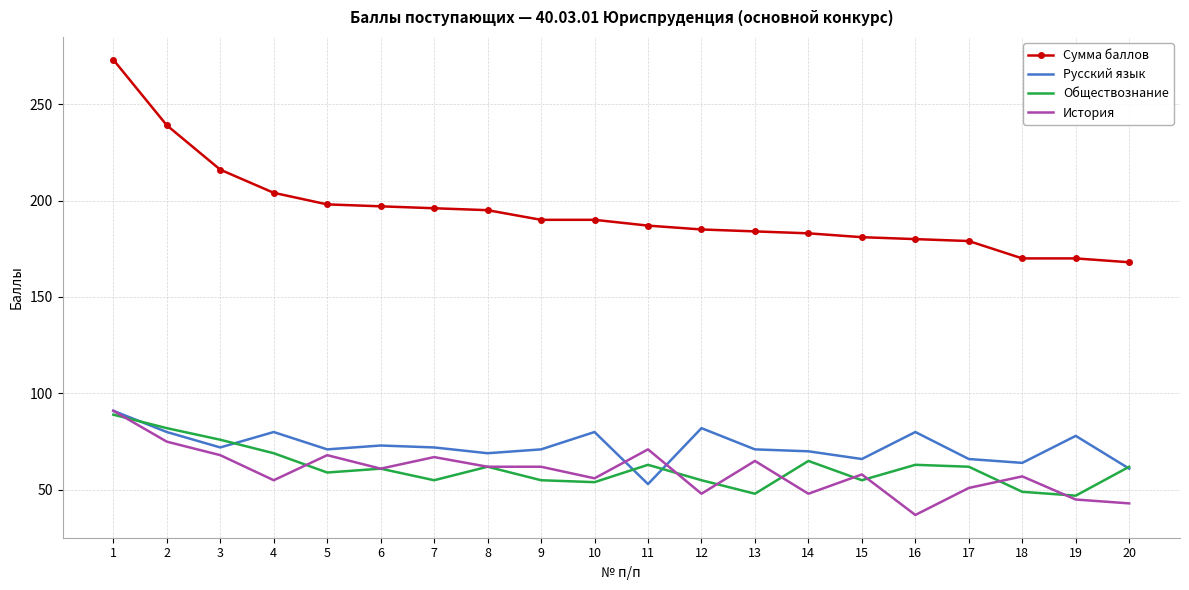

What value does the Обществознание series have at 15?

55